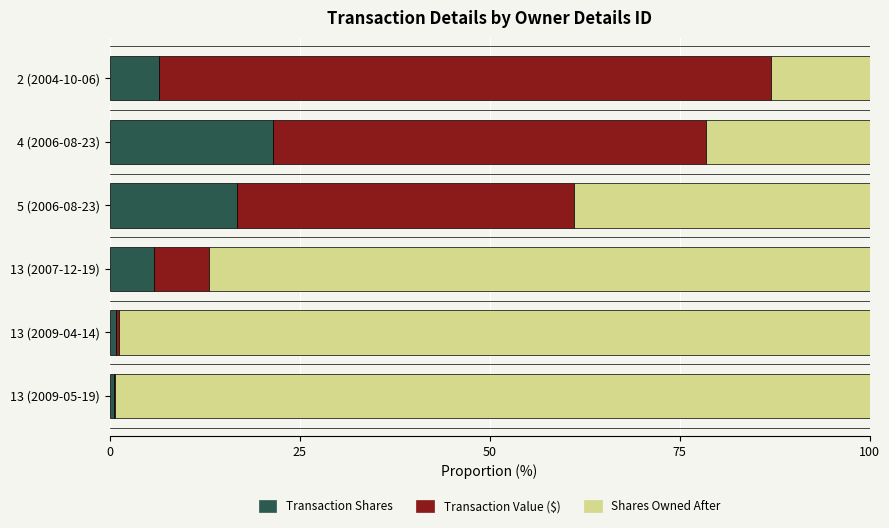

What is the total value across all series at 4 (2006-08-23)?

100.0